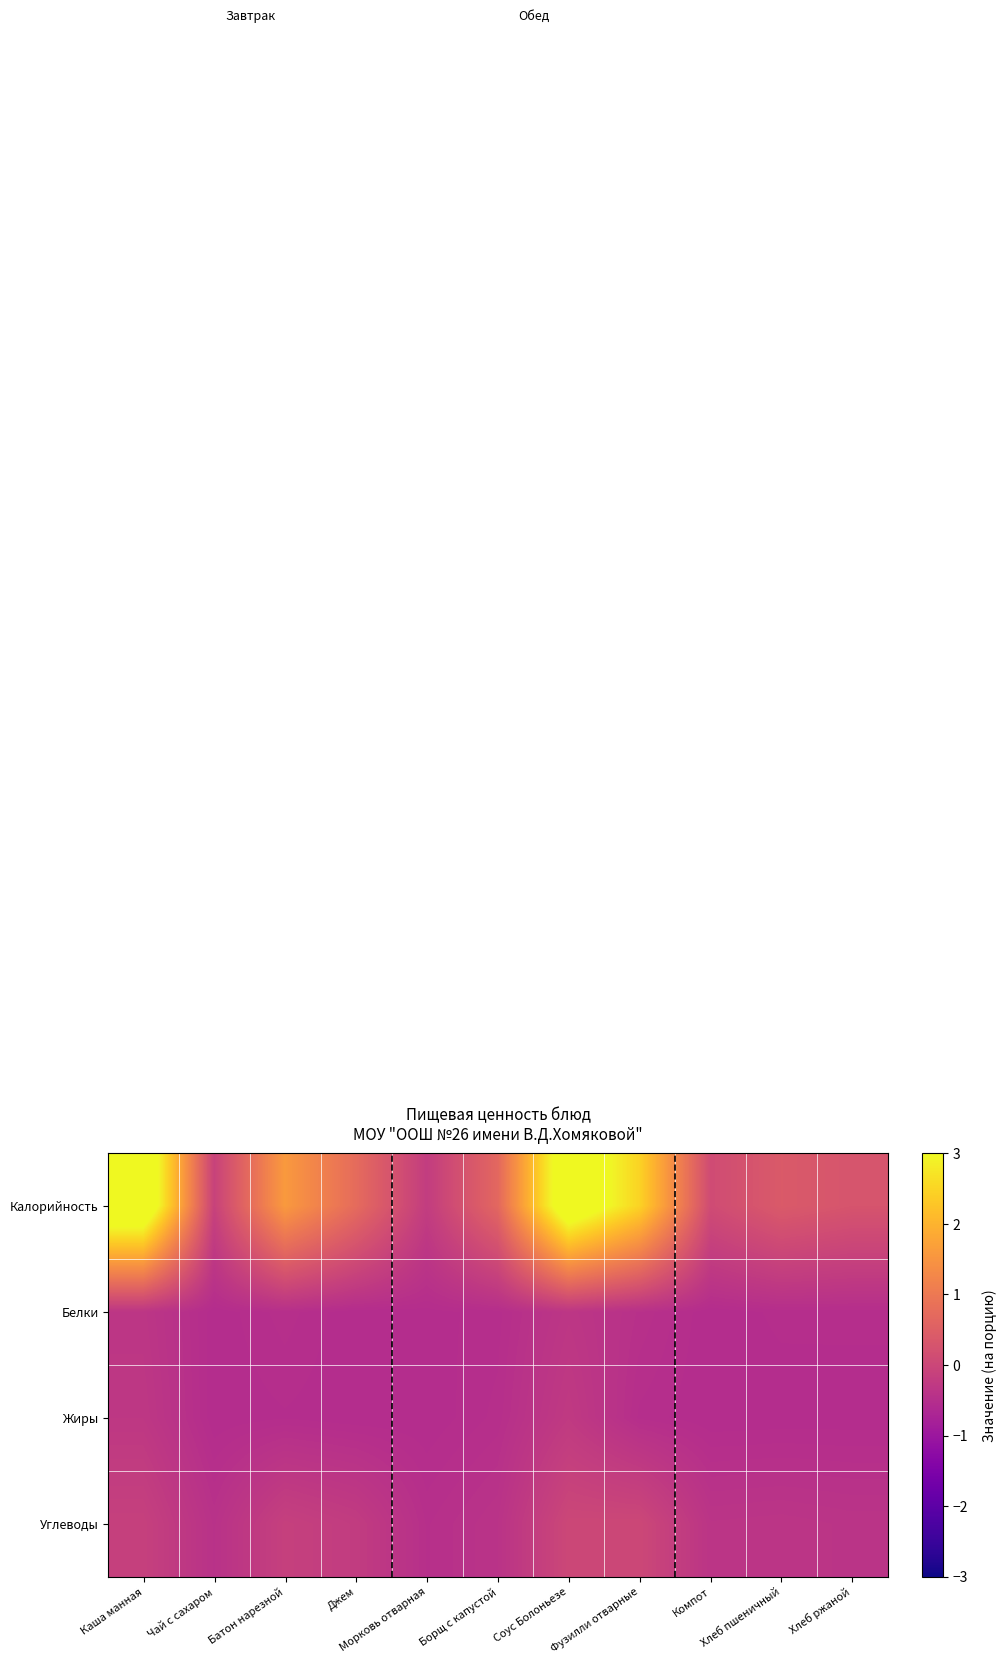

What is the total value across all series at Борщ с капустой?

-0.7